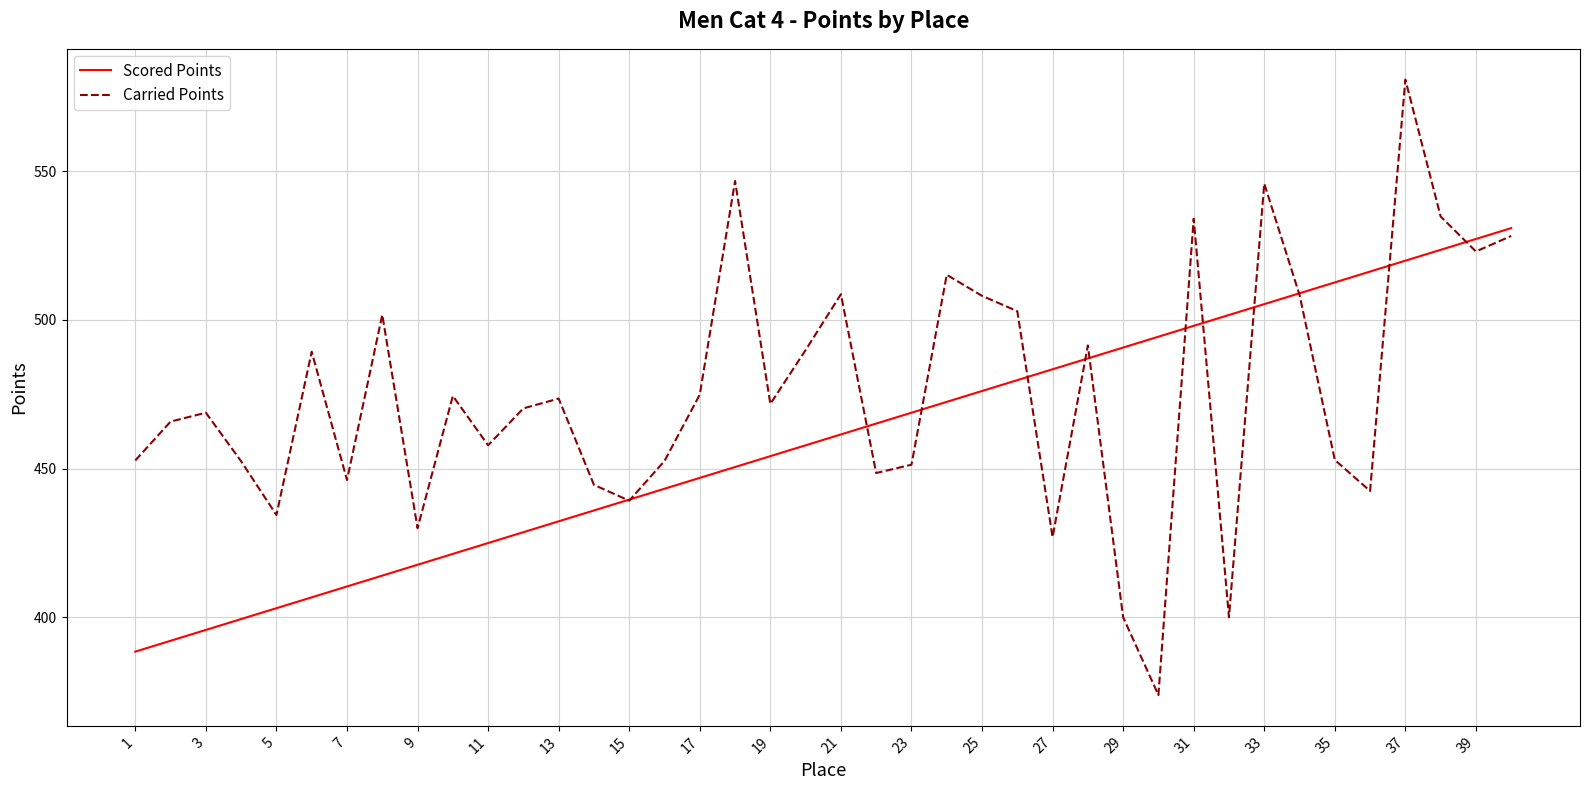

Which series has the largest total across all categories?

Carried Points